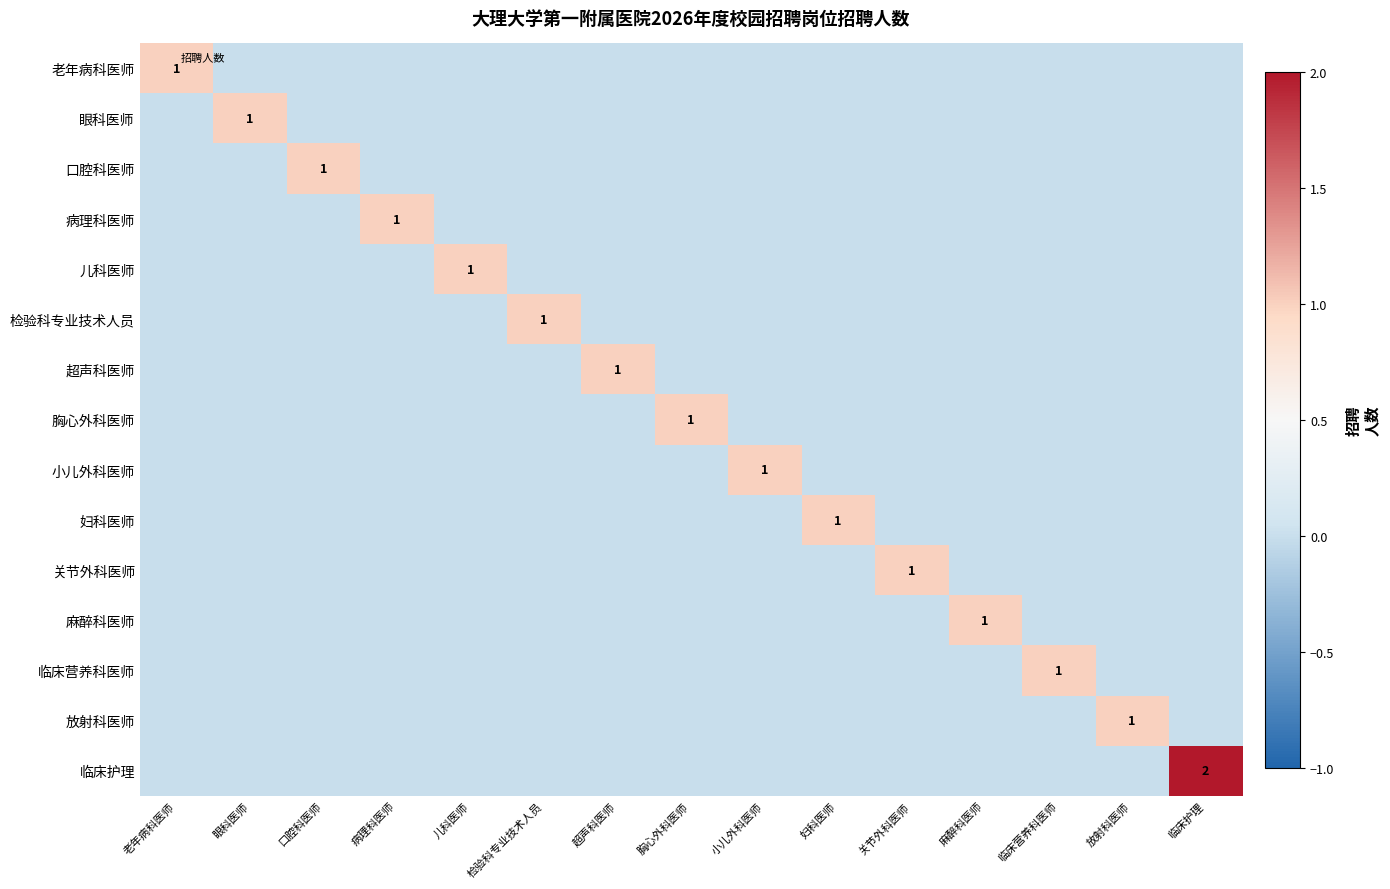

How many 关节外科医师 values are between 0 and 1?

15